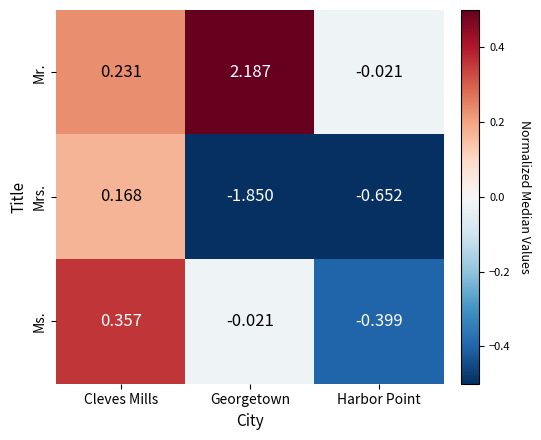

At which category is the sum across all series the highest?

Cleves Mills